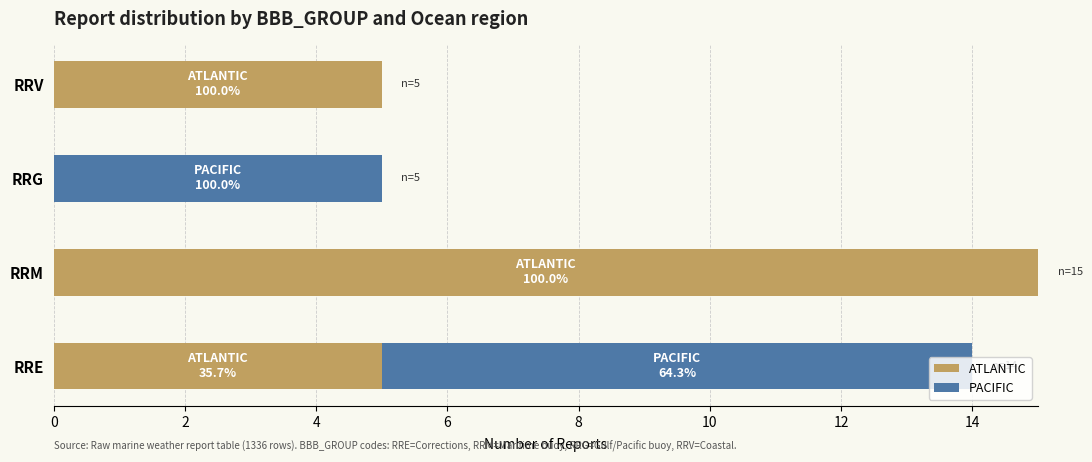

True or false: ATLANTIC has a value of 0 at RRG.

True